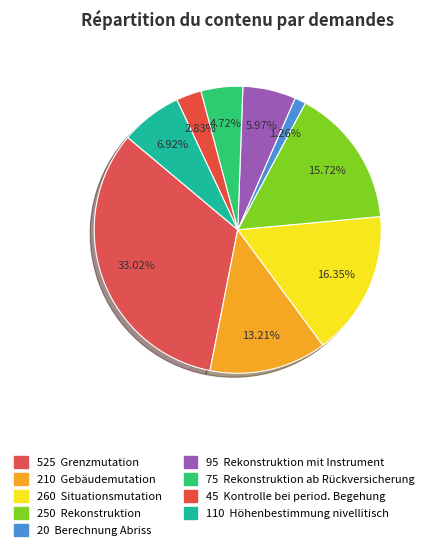

Which category has the biggest portion of the pie?

Grenzmutation